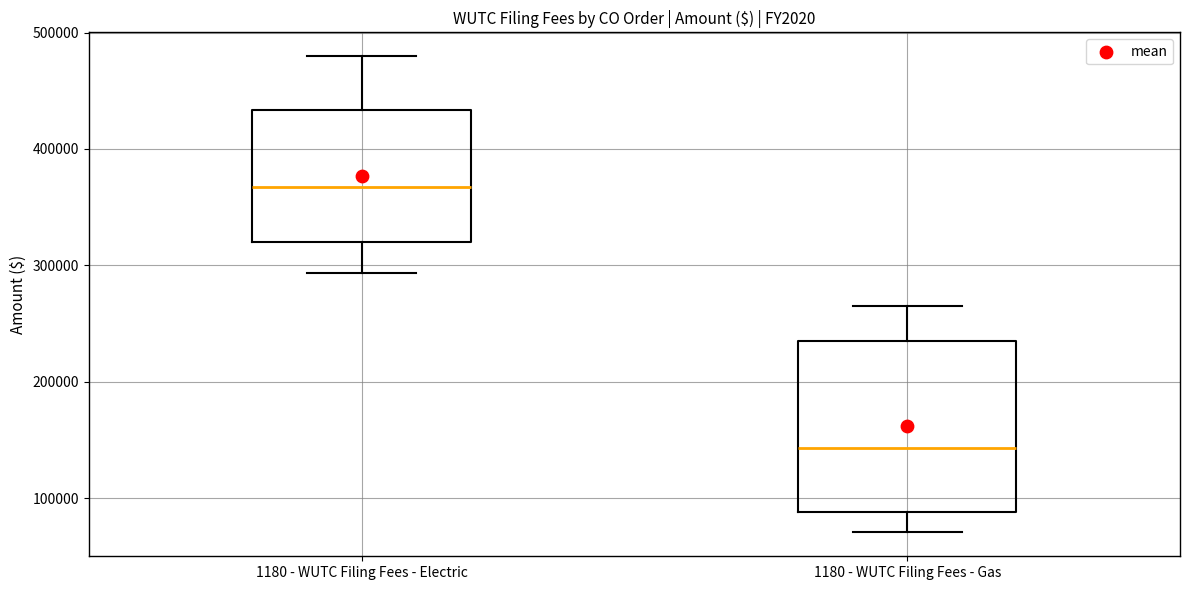

Which box's median line is the lowest?

1180 - WUTC Filing Fees - Gas